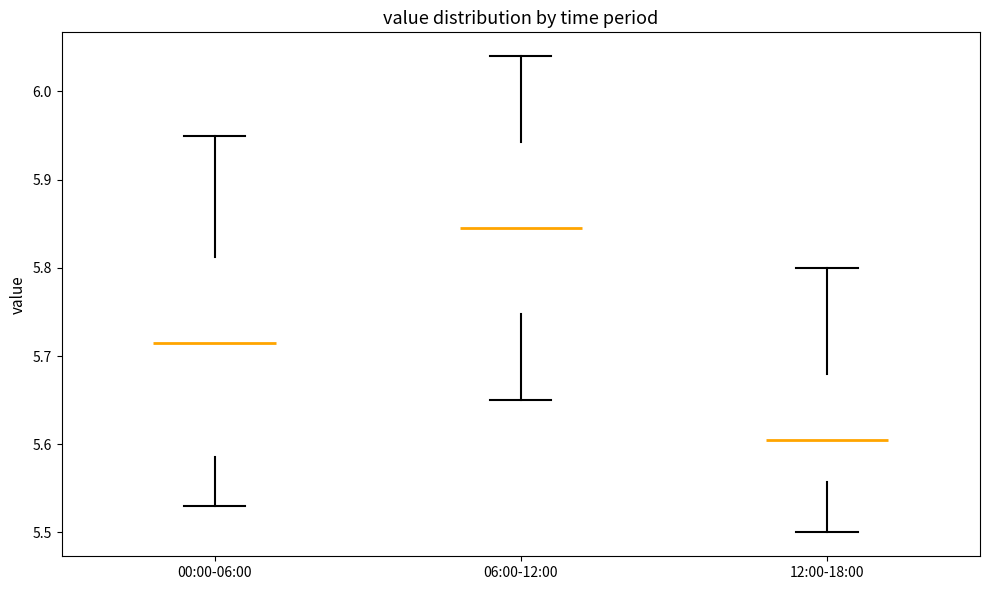

Which box is the tallest, from its lower edge to its upper edge?

00:00-06:00